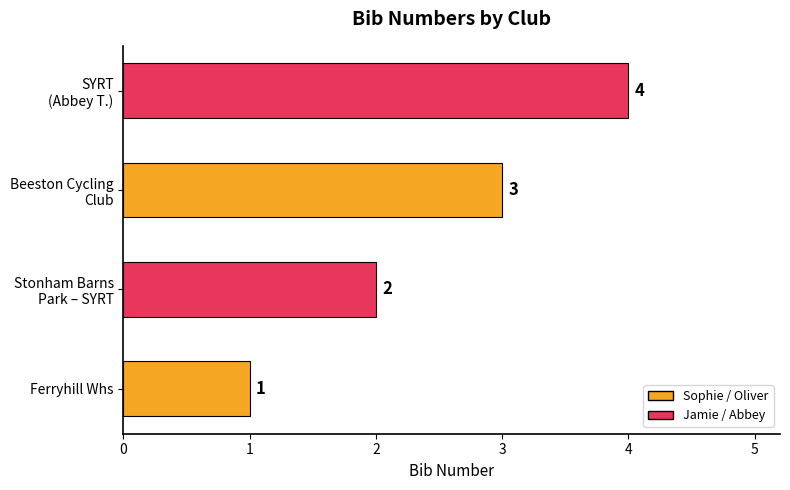

Count the values in the range 2 to 4.

3